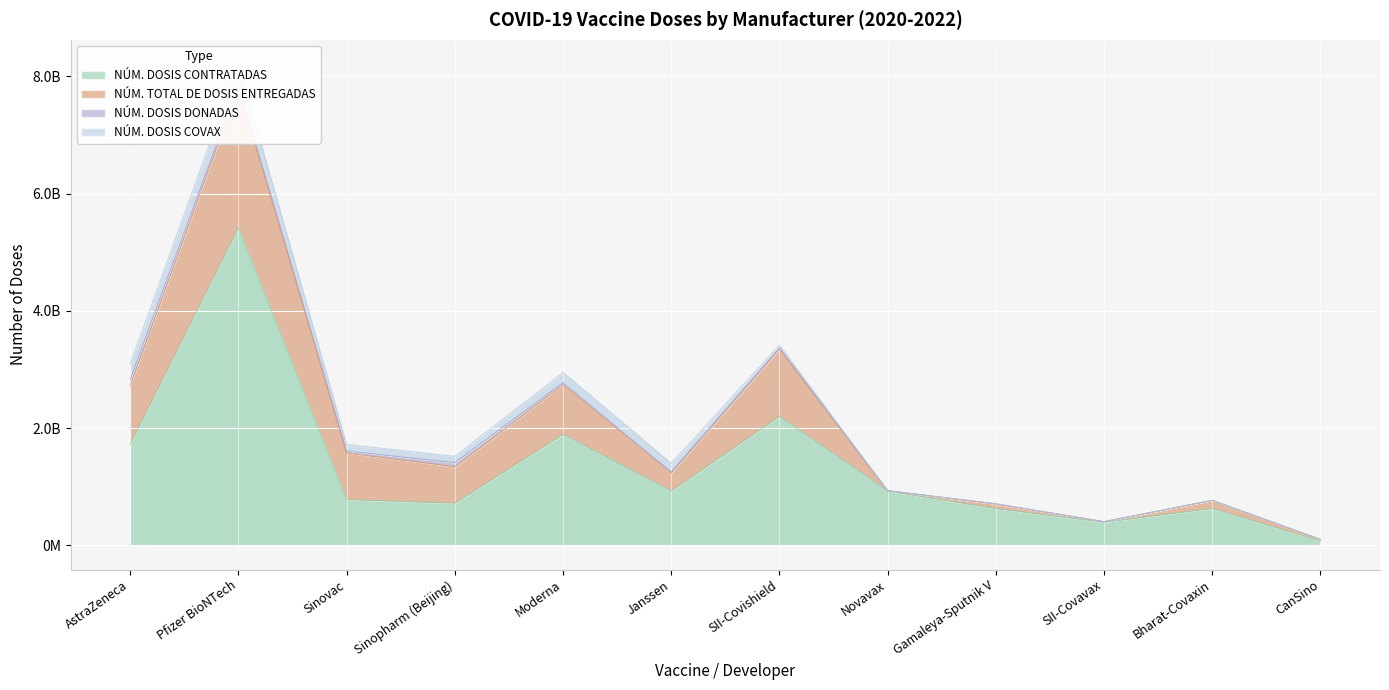

Reading right to left, what are all the values shown in this chart?

NÚM. DOSIS CONTRATADAS: 74700000	630910000	395600000	627877500	925720000	2200937000	927350500	1893500000	719712200	780922000	5414073070	1725854000
NÚM. TOTAL DE DOSIS ENTREGADAS: 26922787	135916139	9008000	79007593	7490300	1148730722	311505884	848127496	622027533	794180698	2390405177	997264813
NÚM. DOSIS DONADAS: 0	2730000	0	1976750	0	15350100	9644800	32747020	69608340	33805300	45027985	110849740
NÚM. DOSIS COVAX: 0	0	0	0	0	51548500	152707850	174956920	107974800	112738040	360633780	263212810